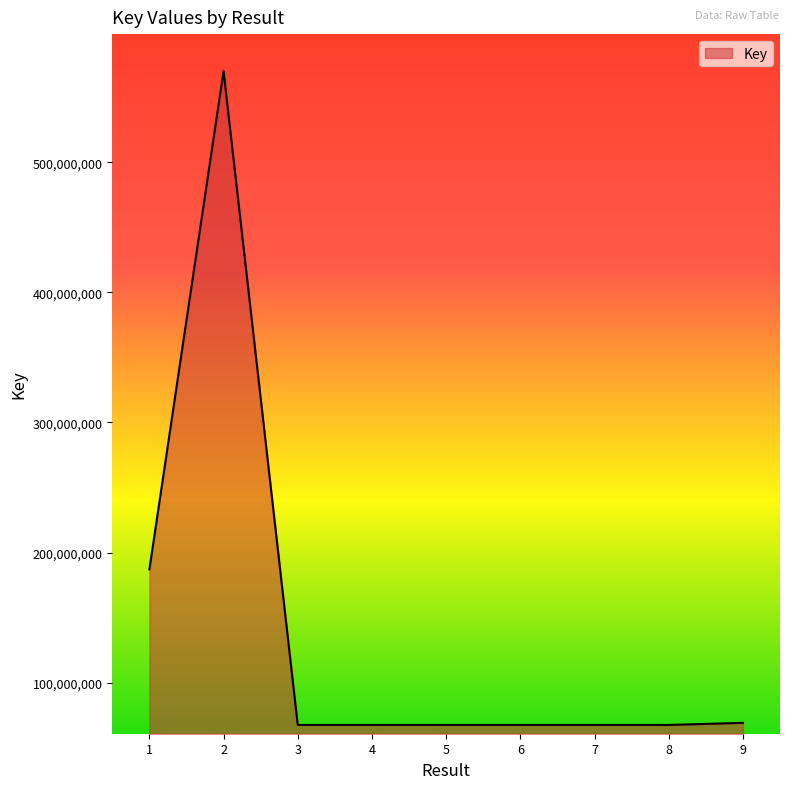

What is the difference between the maximum and minimum values?

502487720